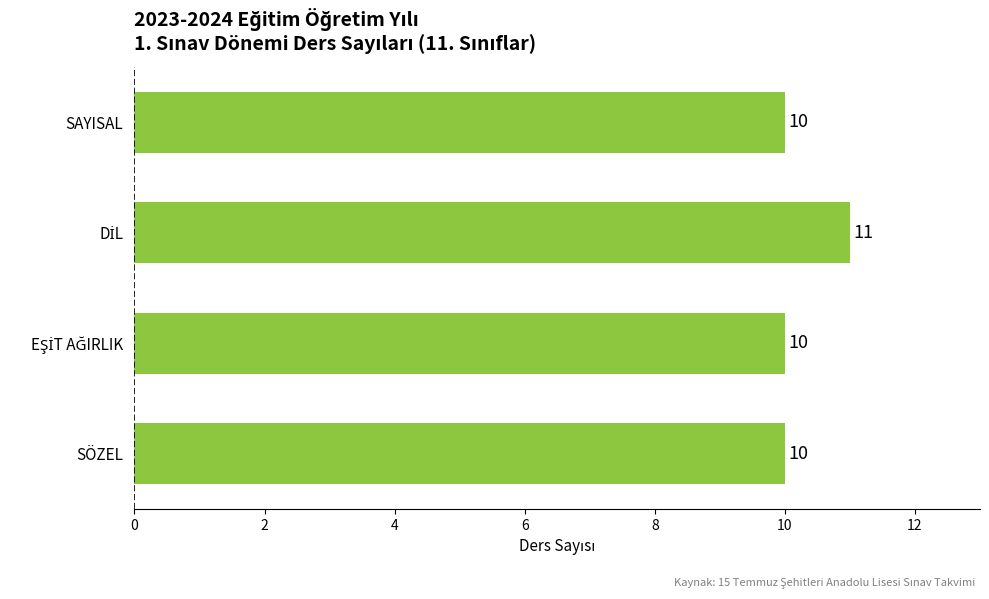

What is the minimum value shown in the chart?

10